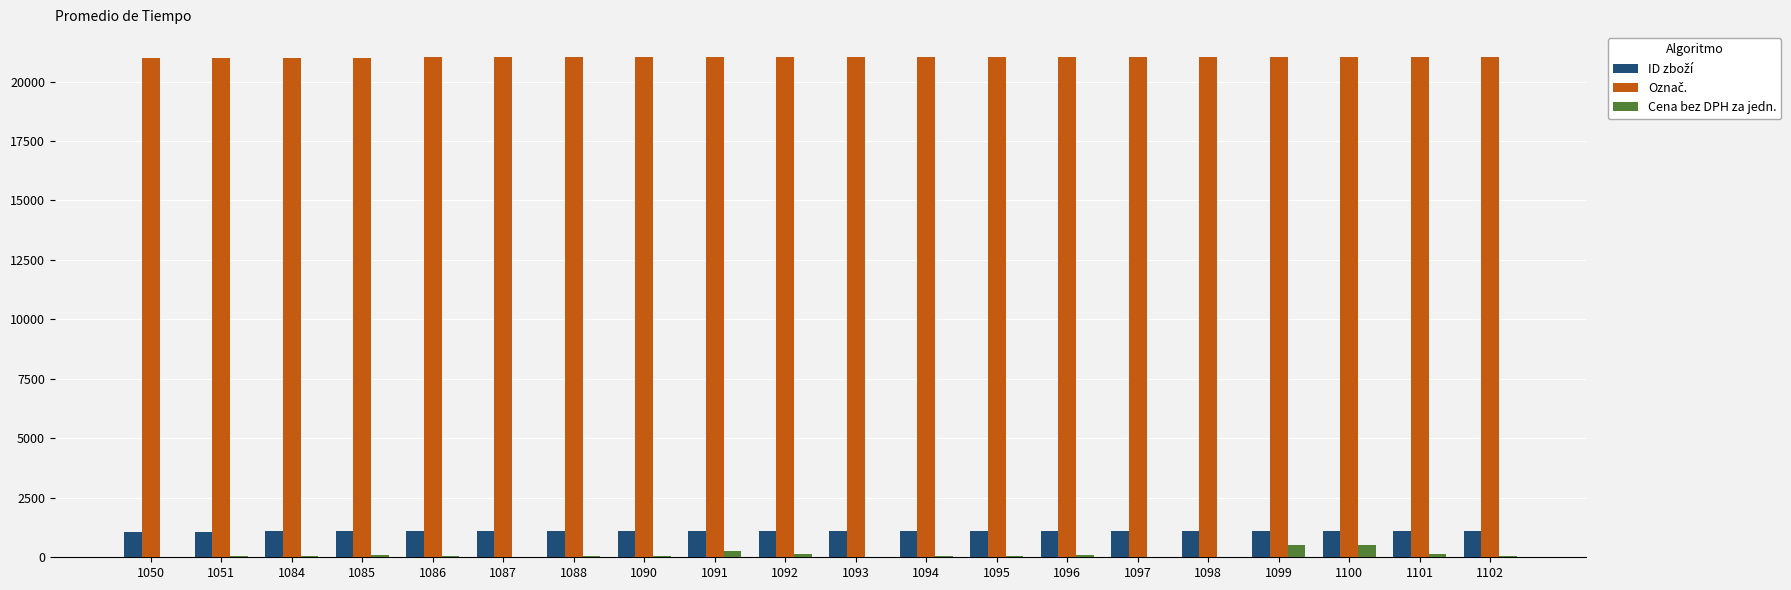

Where does the Cena bez DPH za jedn. series first go above 59?

1085